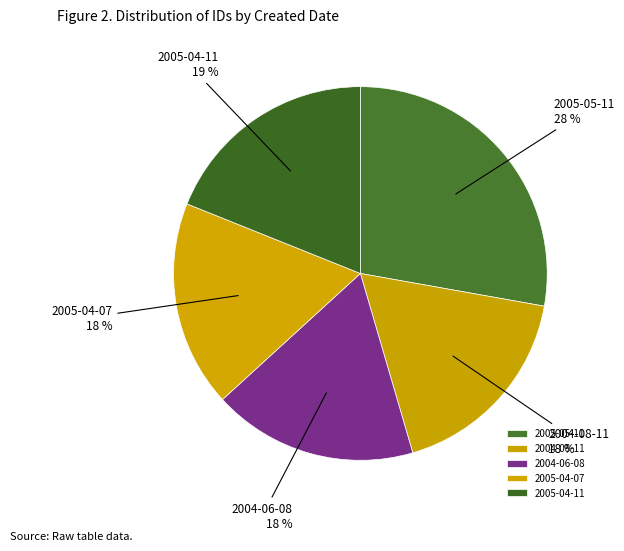

To the nearest percent, what portion does 2004-06-08 represent?

18%